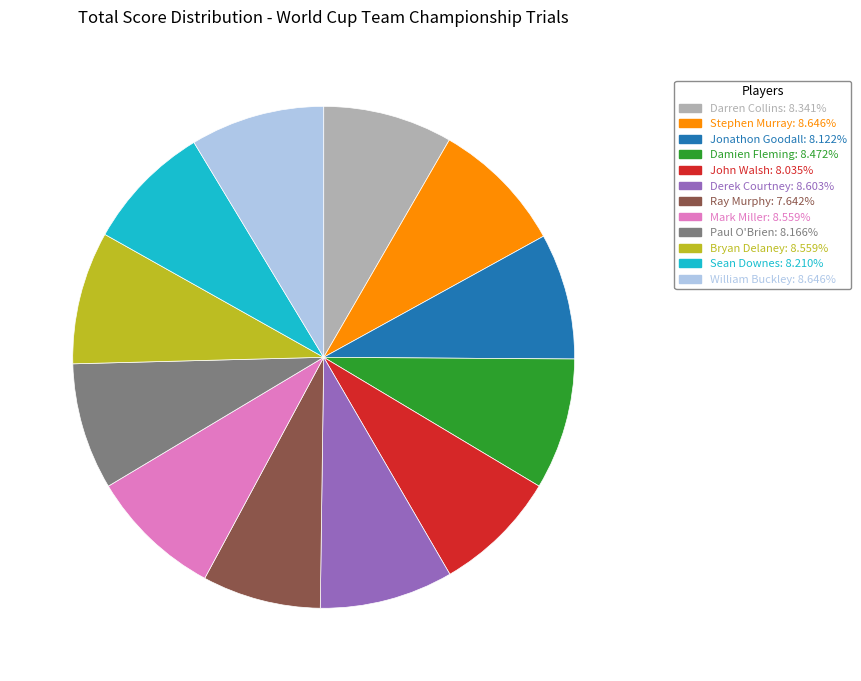

Does Sean Downes account for over 50% of the chart?

No